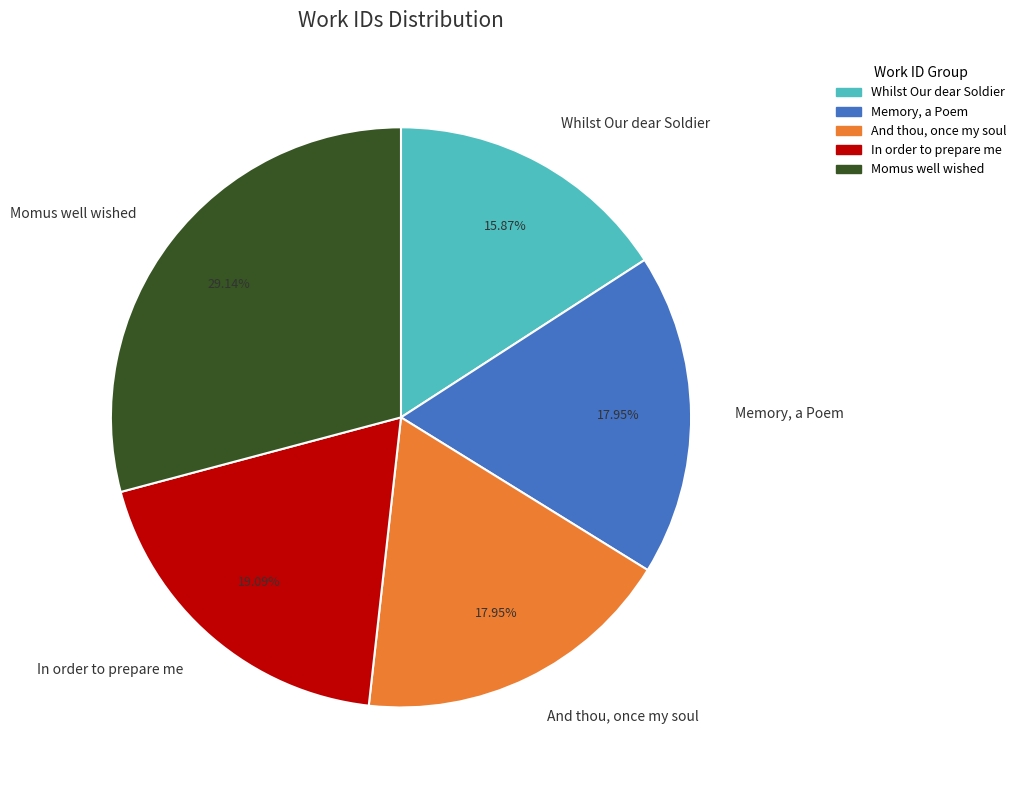

What percentage is the And thou, once my soul slice, to the nearest percent?

18%